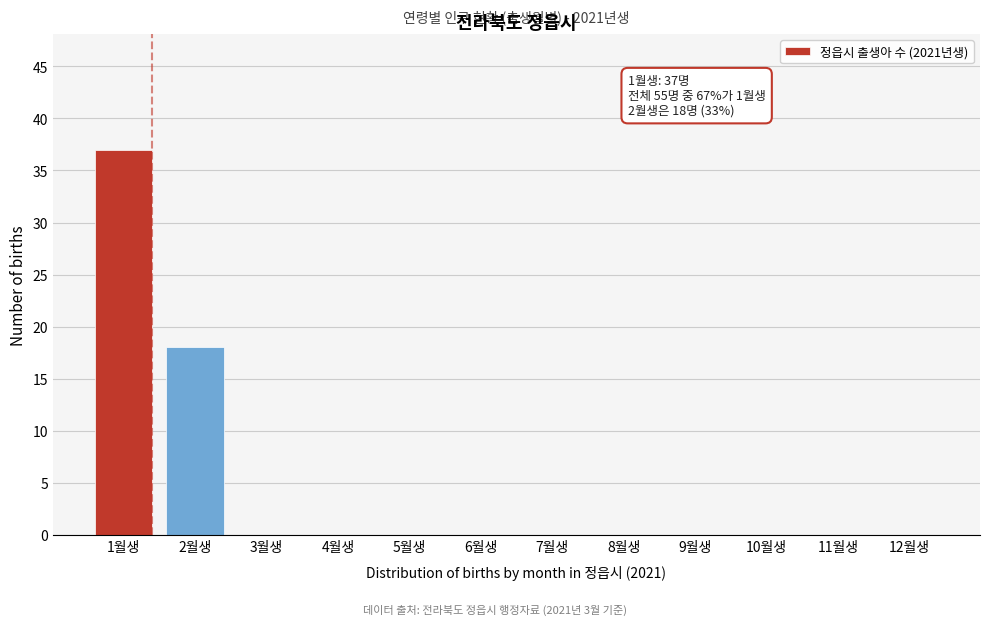

Between 6월생 and 1월생, which is larger?

1월생